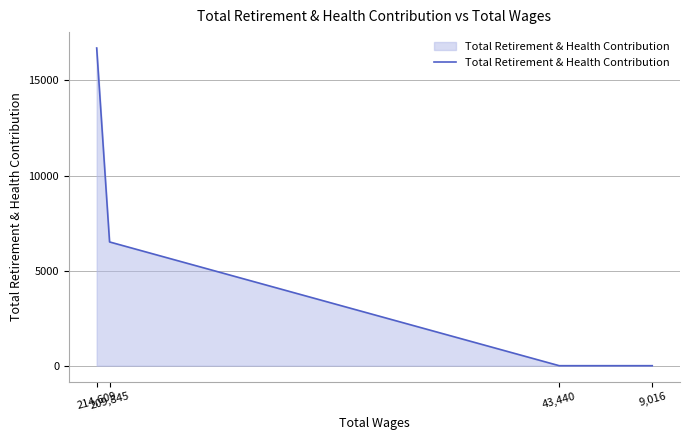

Does the chart display data point markers on the line(s)?

No